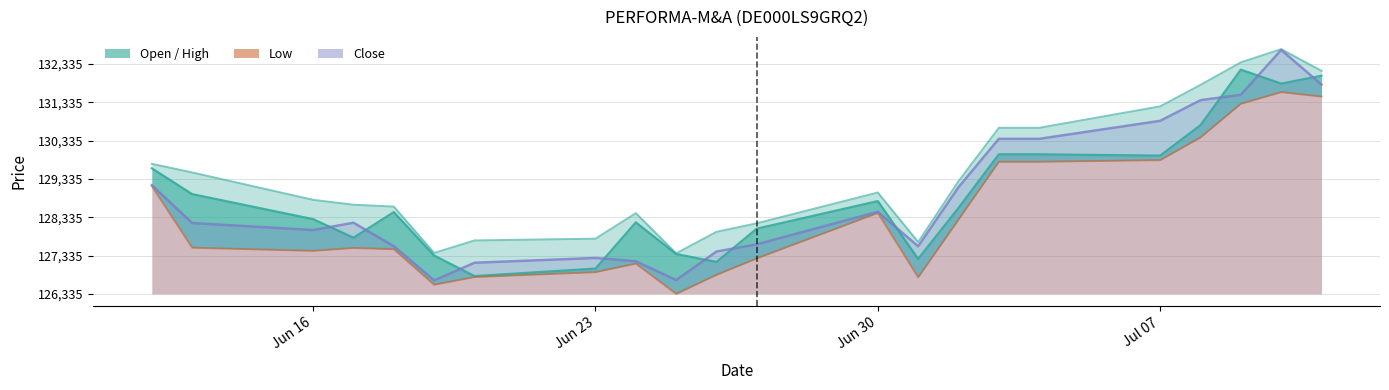

Reading right to left, extract all data points from this chart.

Open: 5694	5489	5853	4404	3609	3643	3643	2244	913	2422	1703	834	1041	1867	660	464	1000	2135	1467	1950	2604	3278
High: 5822	6389	6044	5456	4895	4335	4335	2941	1354	2646	1843	1620	1058	2107	1441	1395	1069	2279	2327	2455	3170	3395
Low: 5150	5266	4963	4083	3491	3448	3448	1939	432	2114	927	496	0	790	567	439	239	1166	1199	1123	1205	2813
Close: 5464	6368	5197	5056	4517	4047	4047	2784	1242	2143	1294	1105	361	852	937	812	352	1246	1857	1666	1850	2839